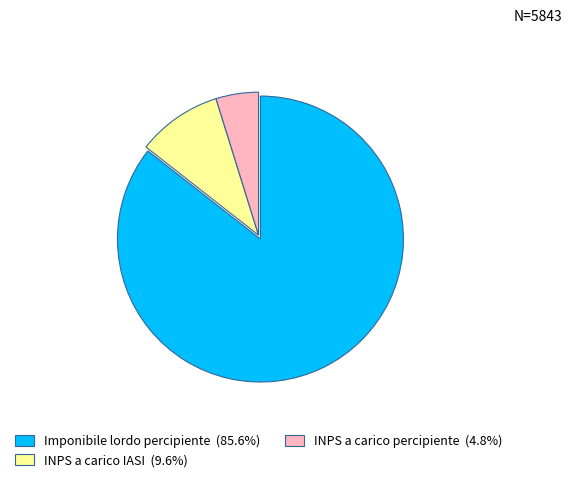

Approximately how many times larger is the value at Imponibile lordo percipiente (85.6%) compared to INPS a carico percipiente (4.8%)?

17.8